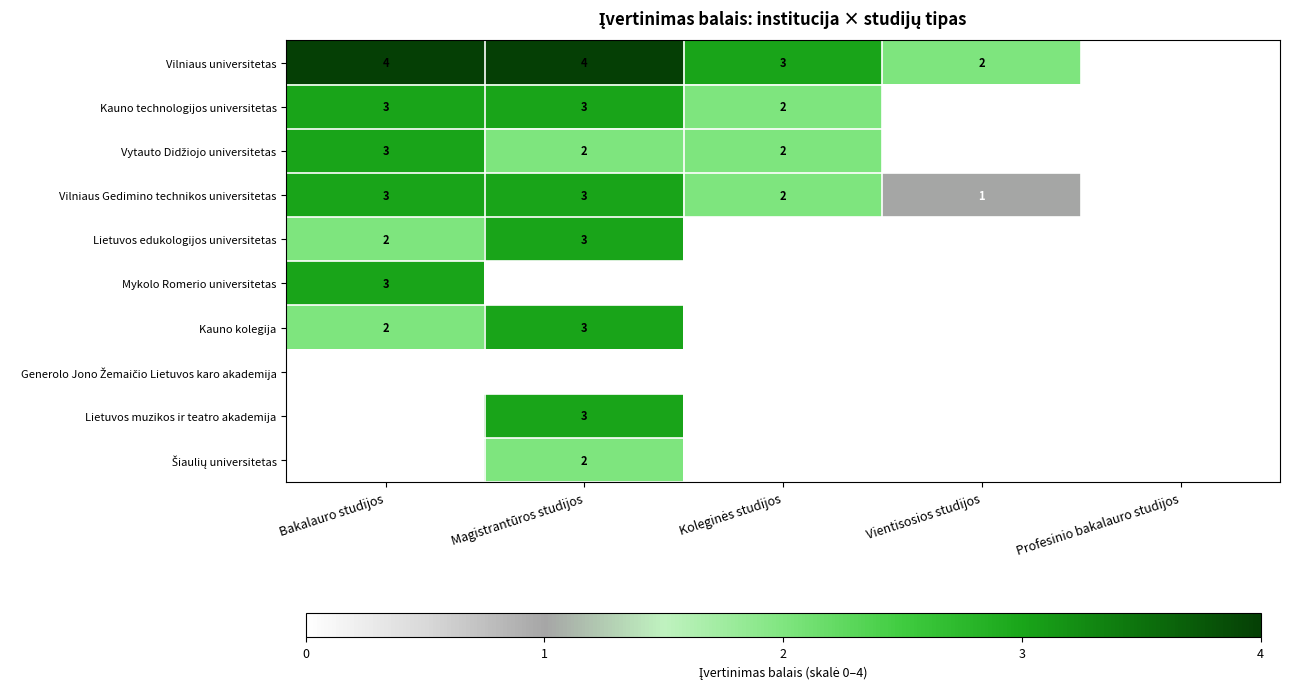

The value of Mykolo Romerio universitetas at Bakalauro studijos is 5. True or false?

False